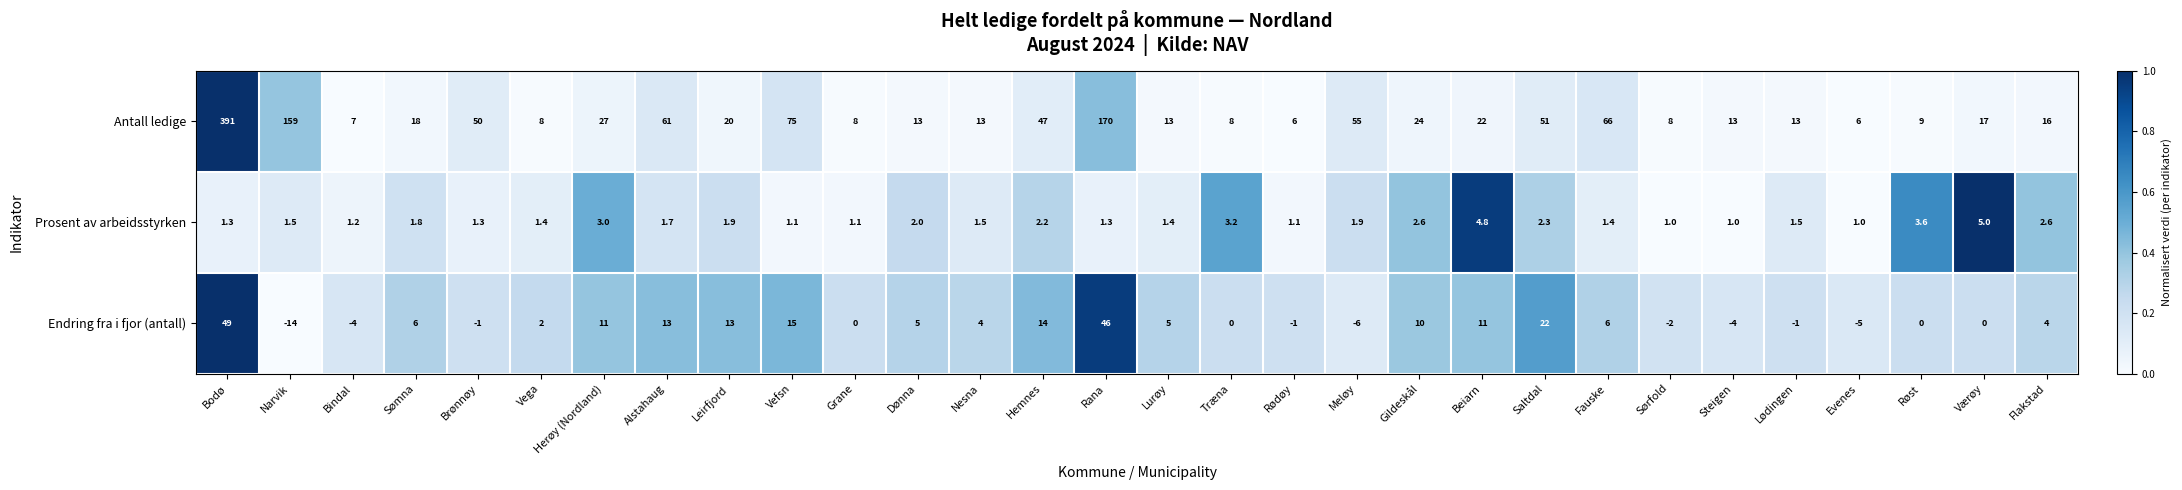

The Antall ledige series shows 6.4 at Beiarn. True or false?

False